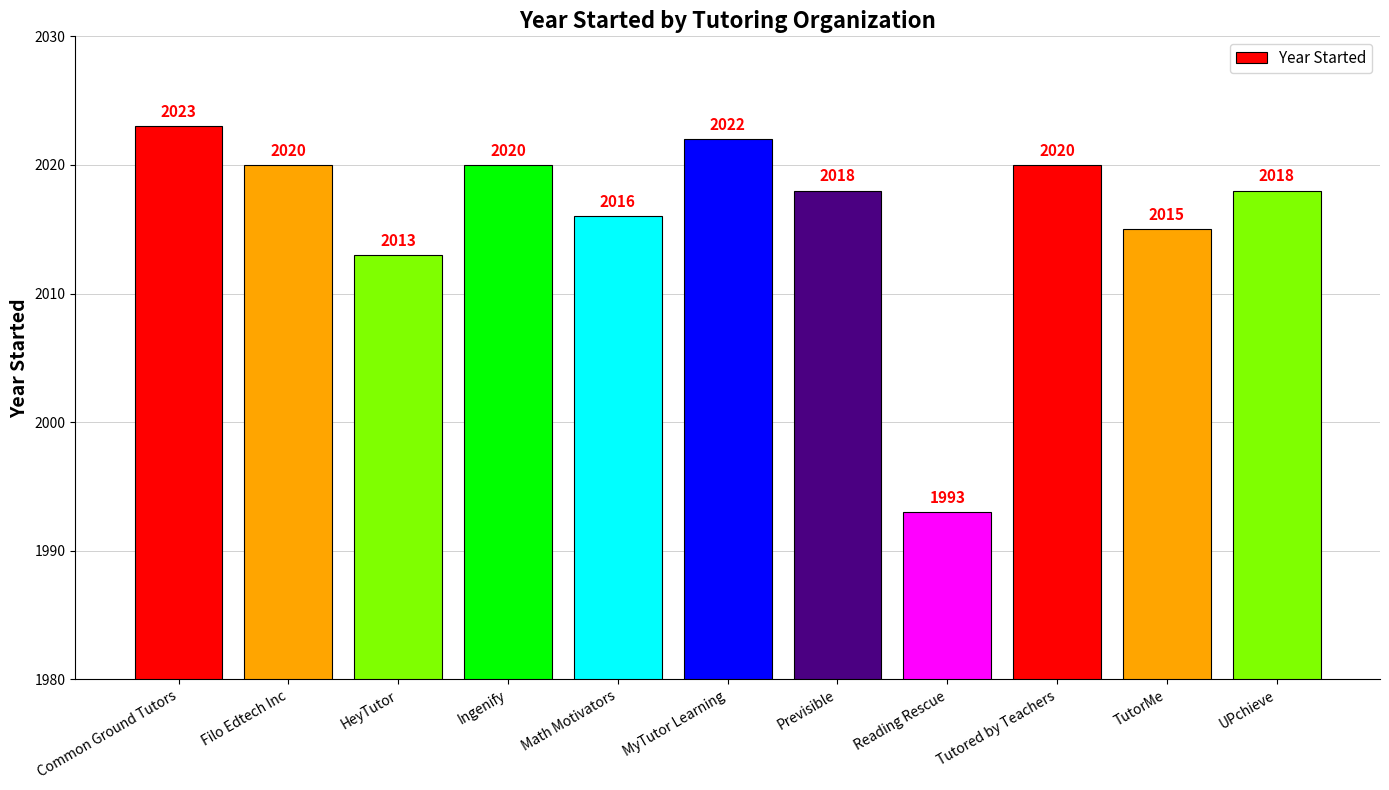

What is the label of the 9th bar from the right?

HeyTutor